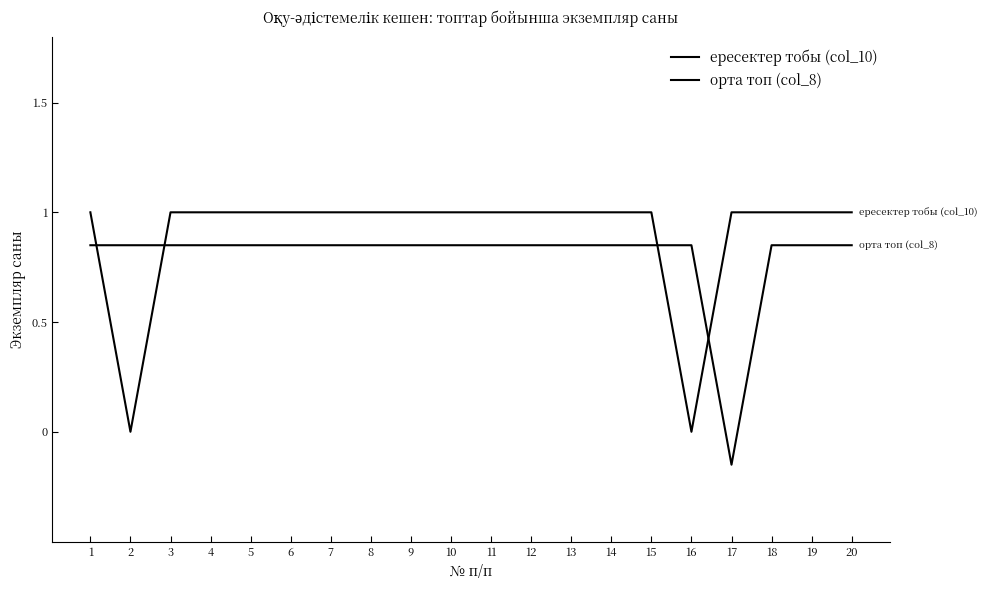

How many interior local valleys does the ересектер тобы (col_10) series have?

2